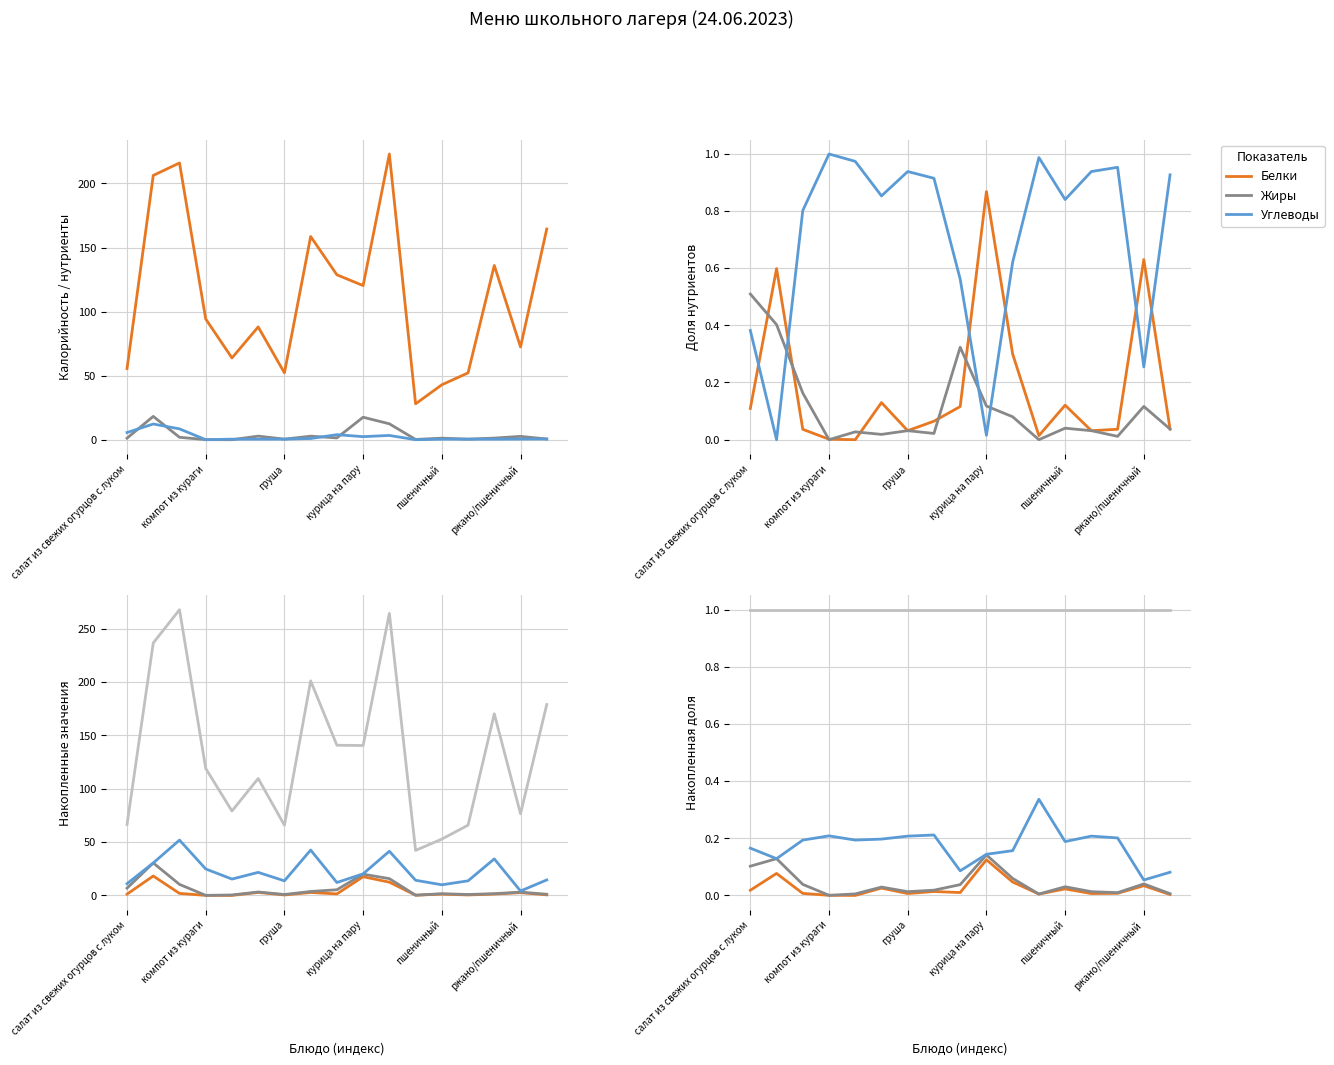

True or false: Калорийность and Жиры cross at least once.

False